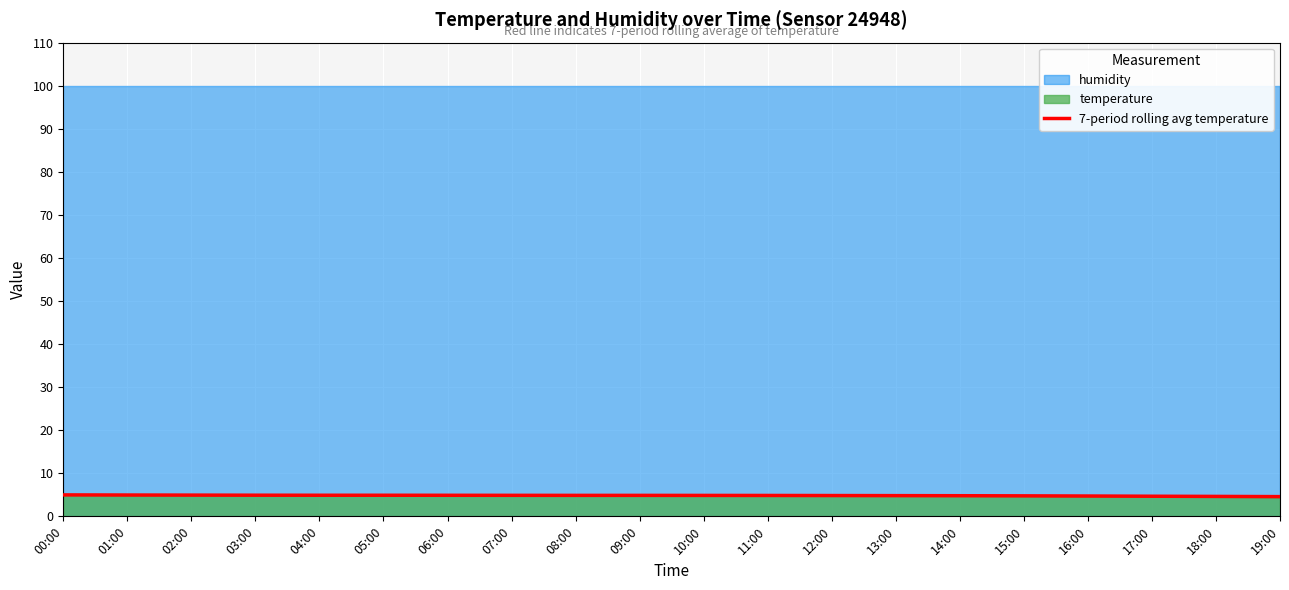

List the labels in order of value, largest first.

00:00, 01:00, 02:00, 03:00, 04:00, 05:00, 06:00, 07:00, 08:00, 09:00, 10:00, 11:00, 12:00, 13:00, 14:00, 15:00, 16:00, 17:00, 18:00, 19:00